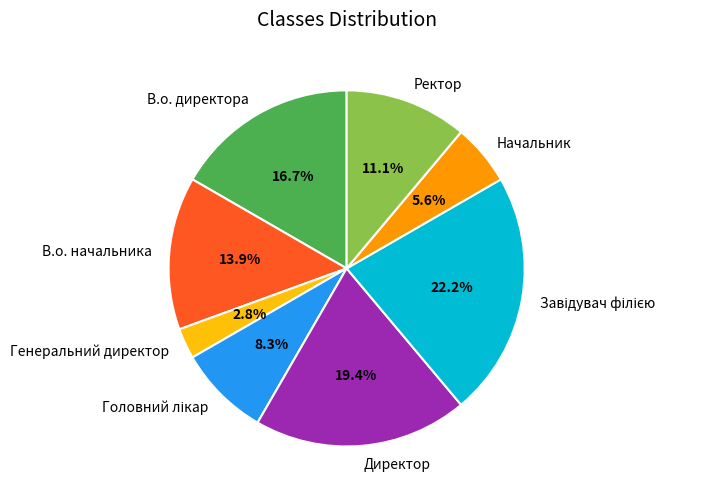

Between Ректор and Начальник, which is larger?

Ректор